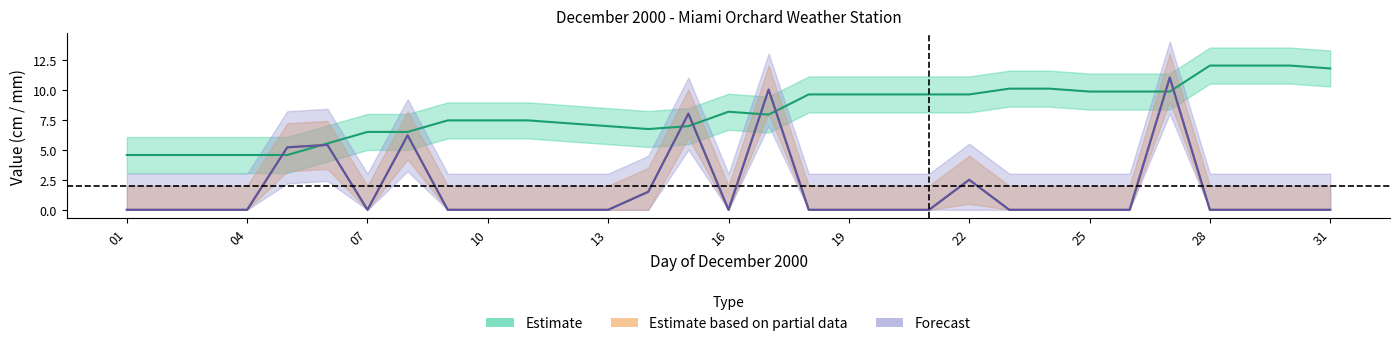

At which label does Total Snow (cm) reach its minimum?

01